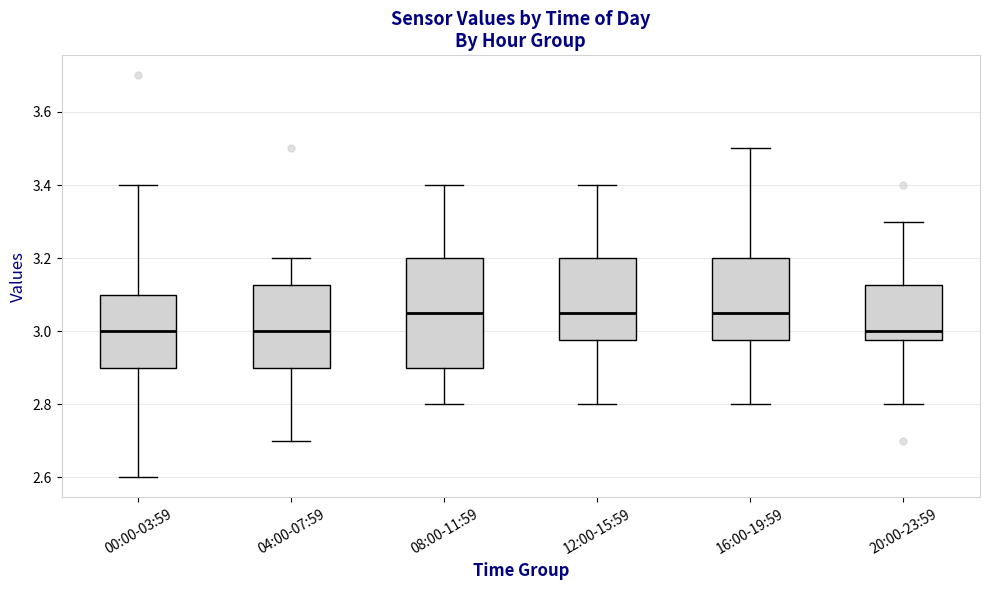

Reading left to right, read every box against the y-axis: the position of its median line, the range the box covers, and the ends of its whiskers. The values are not printed on the chart, so give them approximately, as read against the axis.

00:00-03:59: median 3.00, box 2.90 to 3.10, whiskers 2.60 to 3.40
04:00-07:59: median 3.00, box 2.90 to 3.12, whiskers 2.70 to 3.20
08:00-11:59: median 3.06, box 2.90 to 3.20, whiskers 2.80 to 3.40
12:00-15:59: median 3.06, box 2.98 to 3.20, whiskers 2.80 to 3.40
16:00-19:59: median 3.06, box 2.98 to 3.20, whiskers 2.80 to 3.50
20:00-23:59: median 3.00, box 2.98 to 3.12, whiskers 2.80 to 3.30